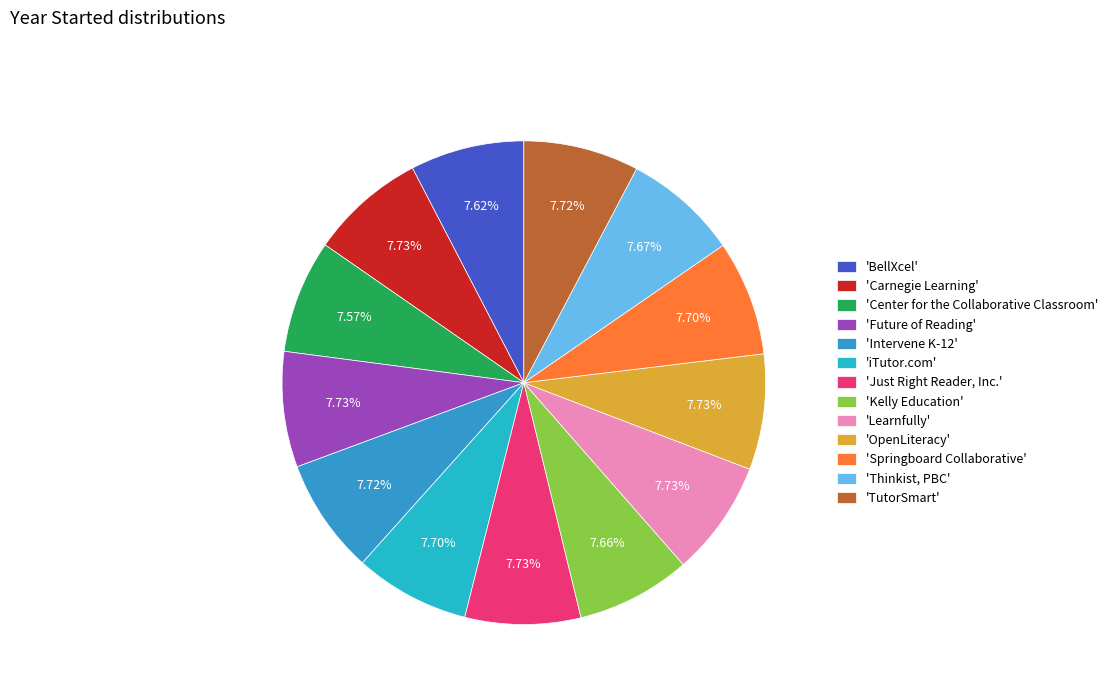

To the nearest percent, what is the average slice percentage?

8%